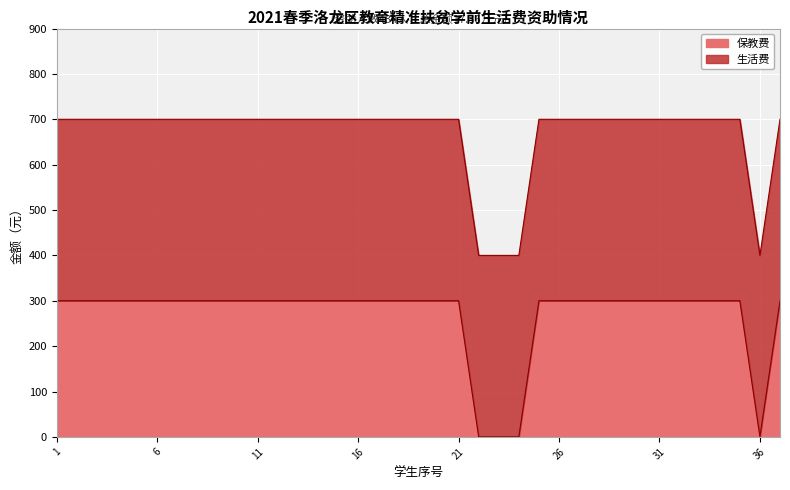

True or false: the data shows 478 at 2.

False